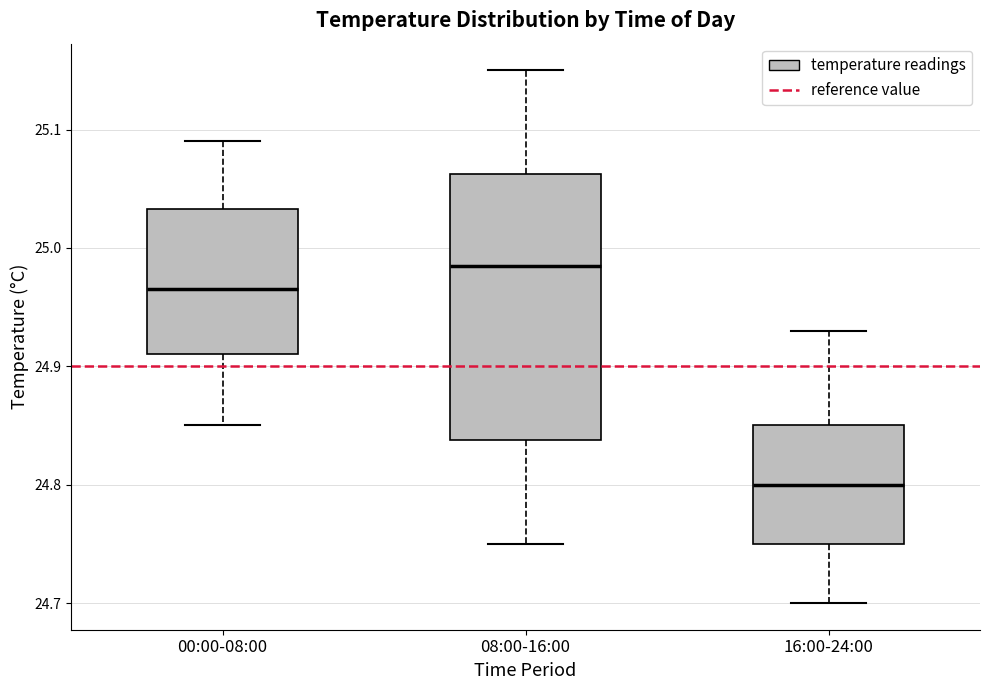

Reading left to right, read every box against the y-axis: the position of its median line, the range the box covers, and the ends of its whiskers. The values are not printed on the chart, so give them approximately, as read against the axis.

00:00-08:00: median 24.97, box 24.91 to 25.03, whiskers 24.85 to 25.09
08:00-16:00: median 24.99, box 24.84 to 25.06, whiskers 24.75 to 25.15
16:00-24:00: median 24.80, box 24.75 to 24.85, whiskers 24.70 to 24.93